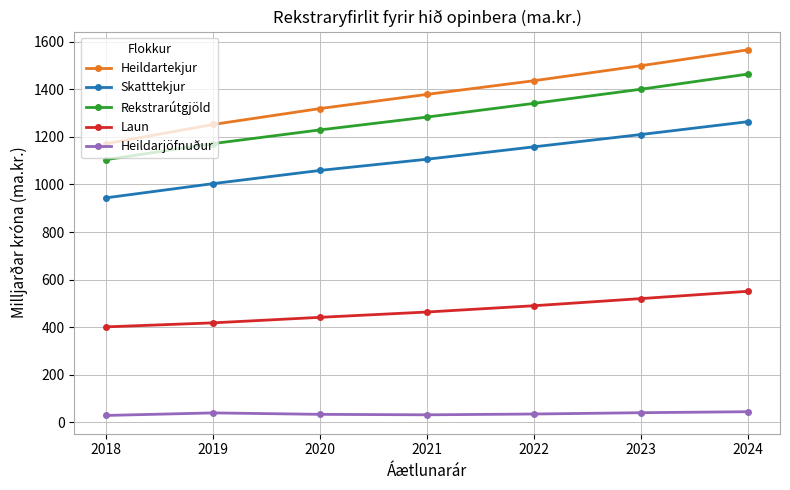

What is the difference between the Heildarjöfnuður values at 2019 and 2020?

6.1